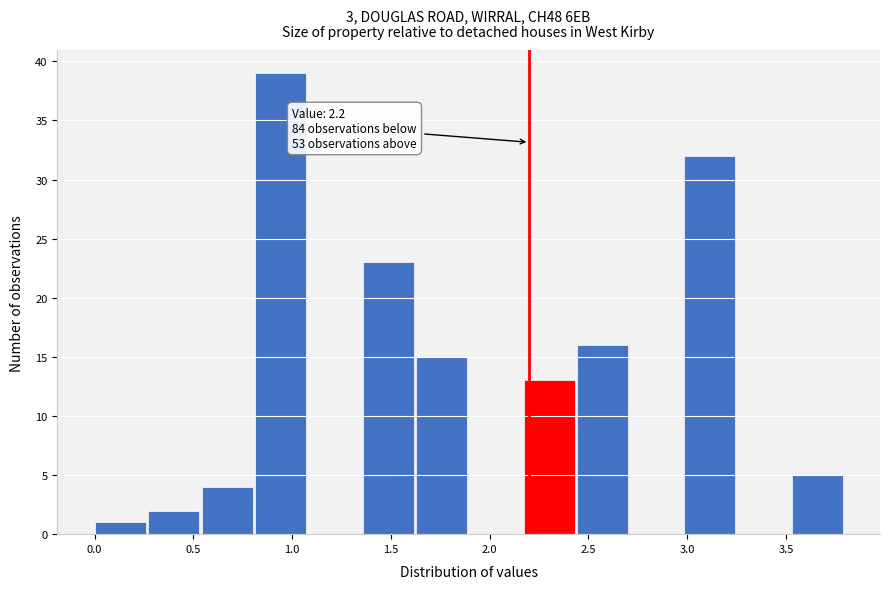

Which range on the x-axis has the tallest bar?

0.80 to 1.10